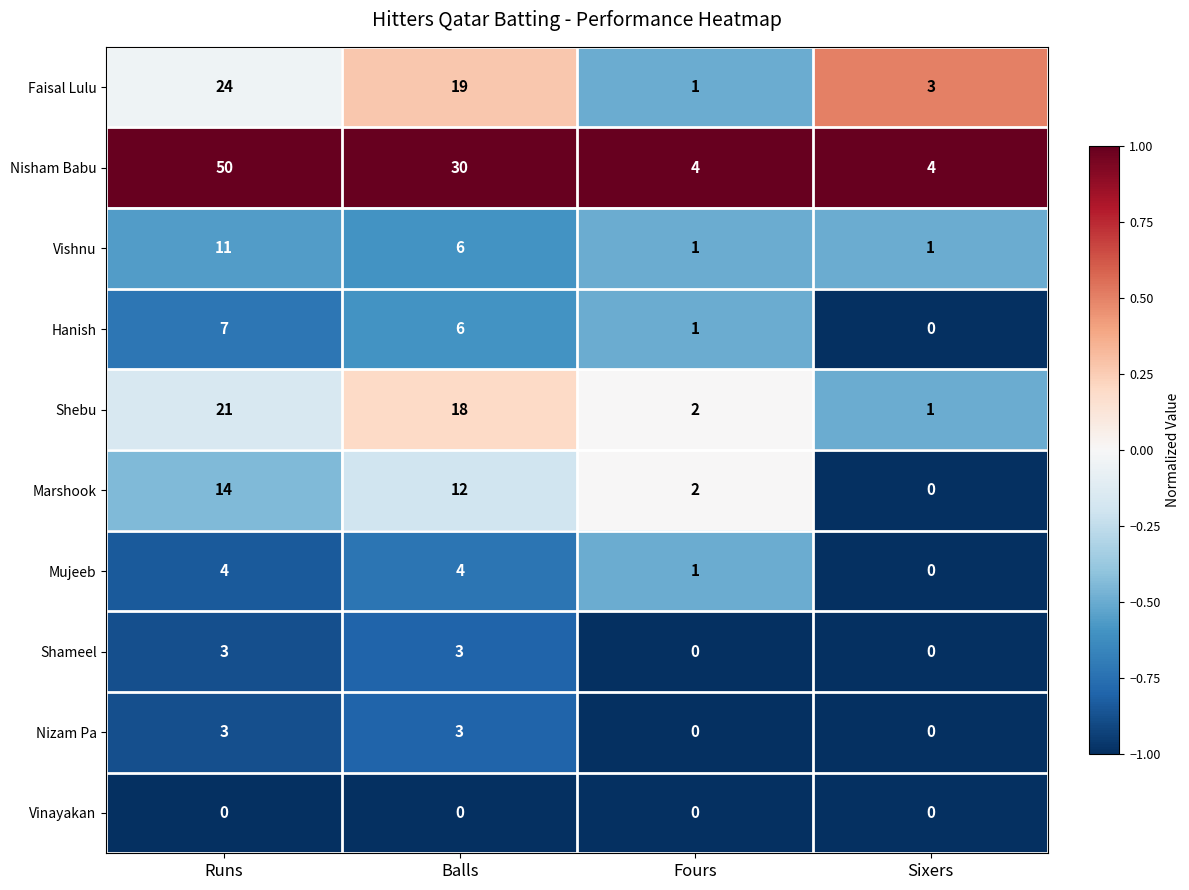

What is the maximum value for Vishnu?

11